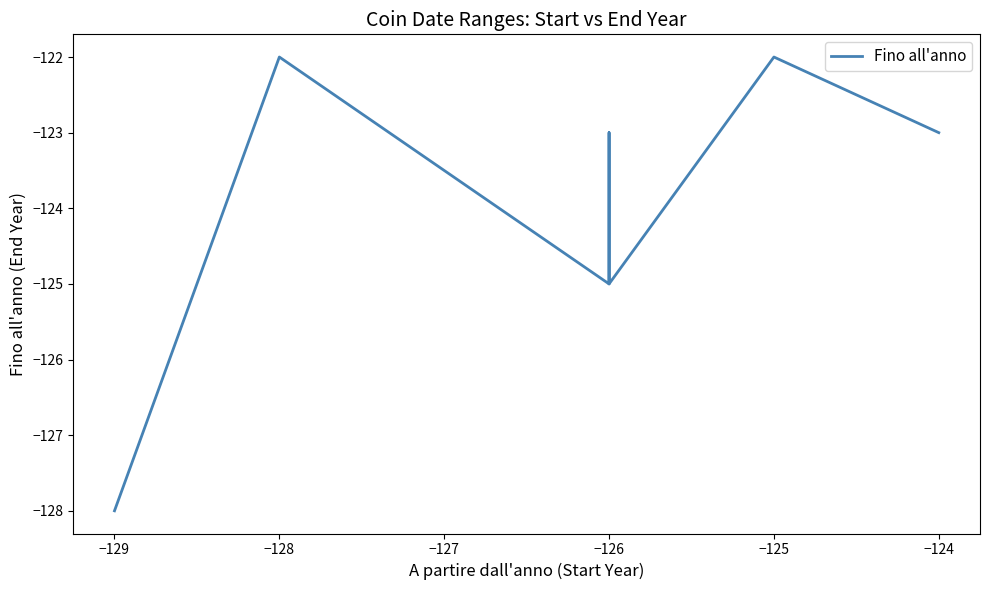

What is the smallest value displayed?

-128